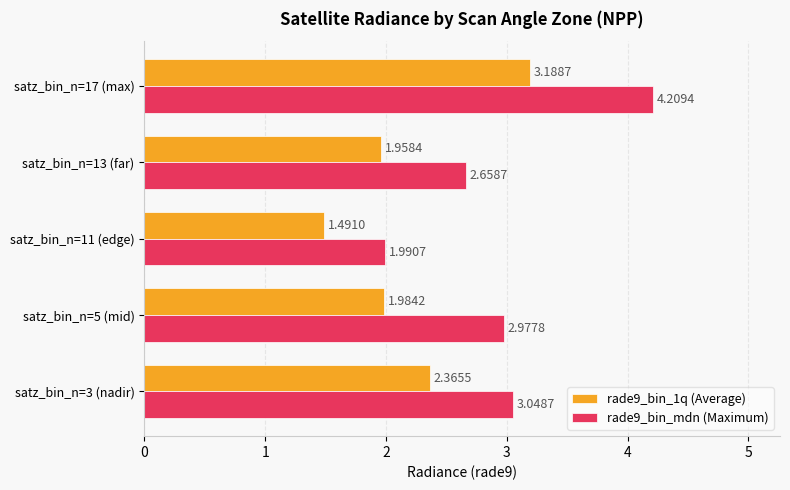

What is the total value across all series at satz_bin_n=17 (max)?

7.4